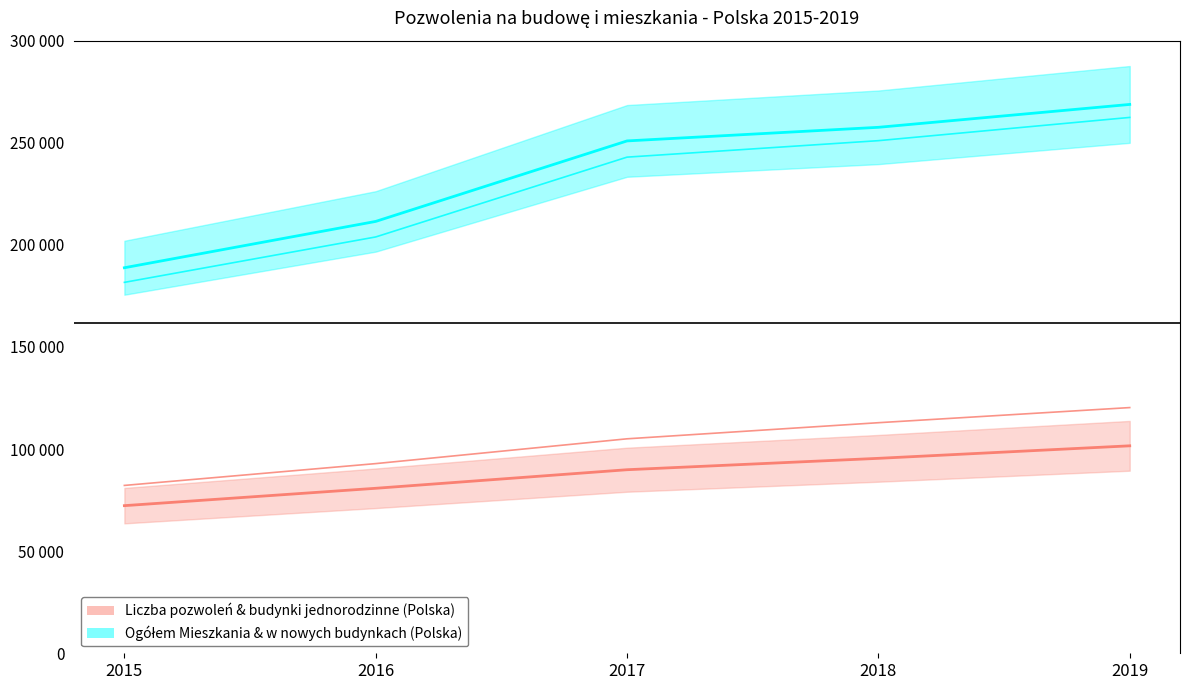

How many data points in Liczba pozwoleń & budynki jednorodzinne (Polska) are less than 89888?

2